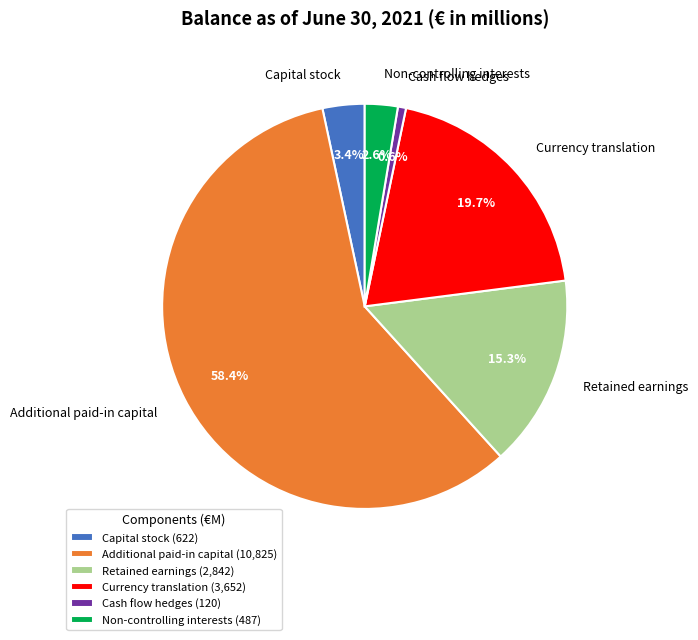

Which category accounts for the majority?

Additional paid-in capital